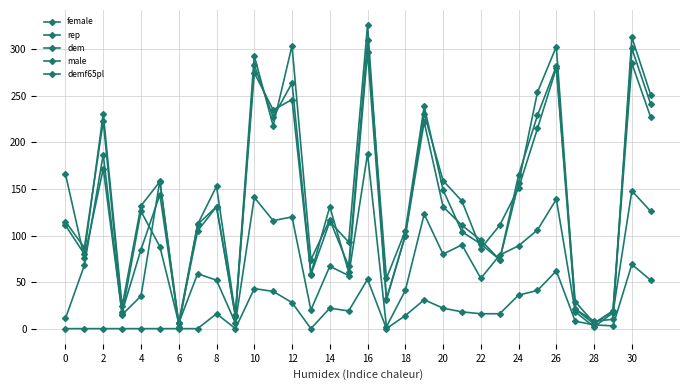

What is the highest value of the demf65pl series?

69